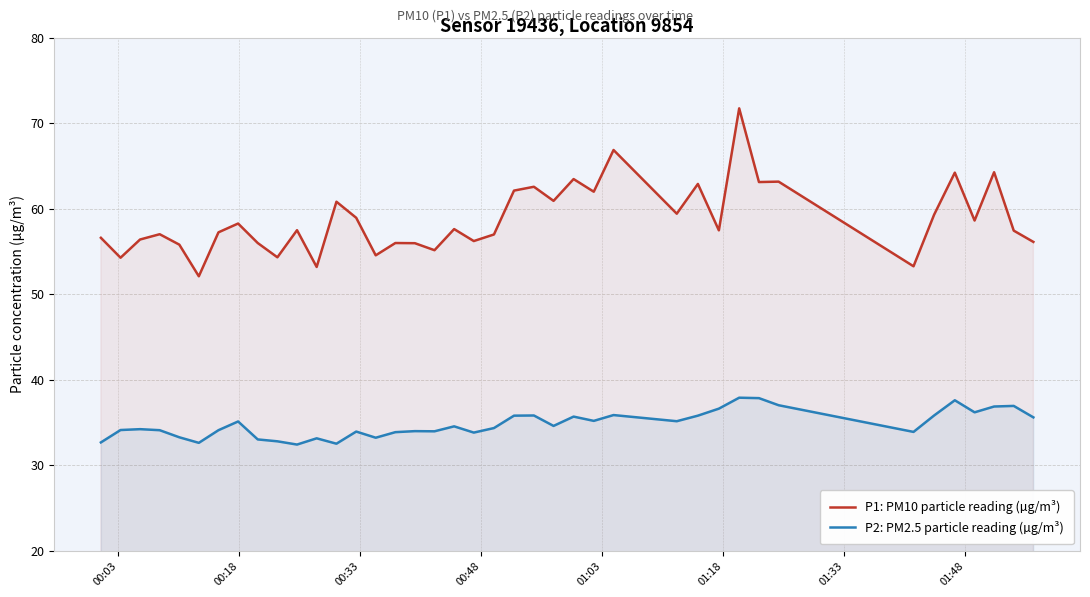

How many categories are shown in the chart?

40